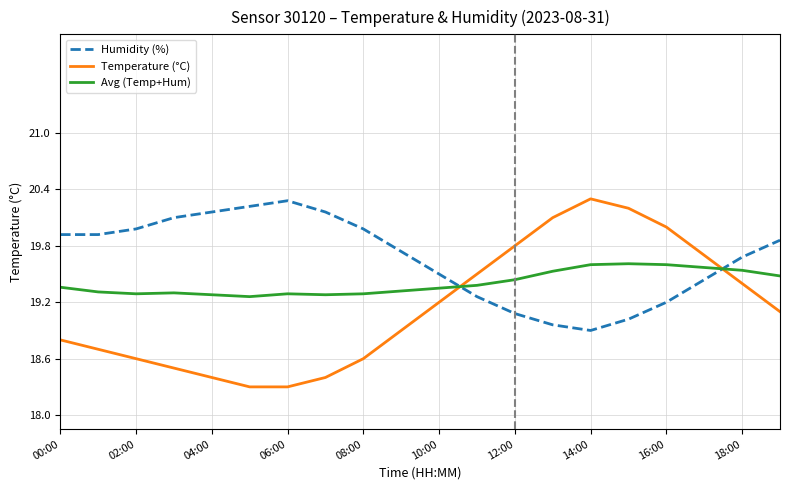

List the series in order of their peak value, lowest first.

Avg (Temp+Hum), Humidity (%), Temperature (°C)